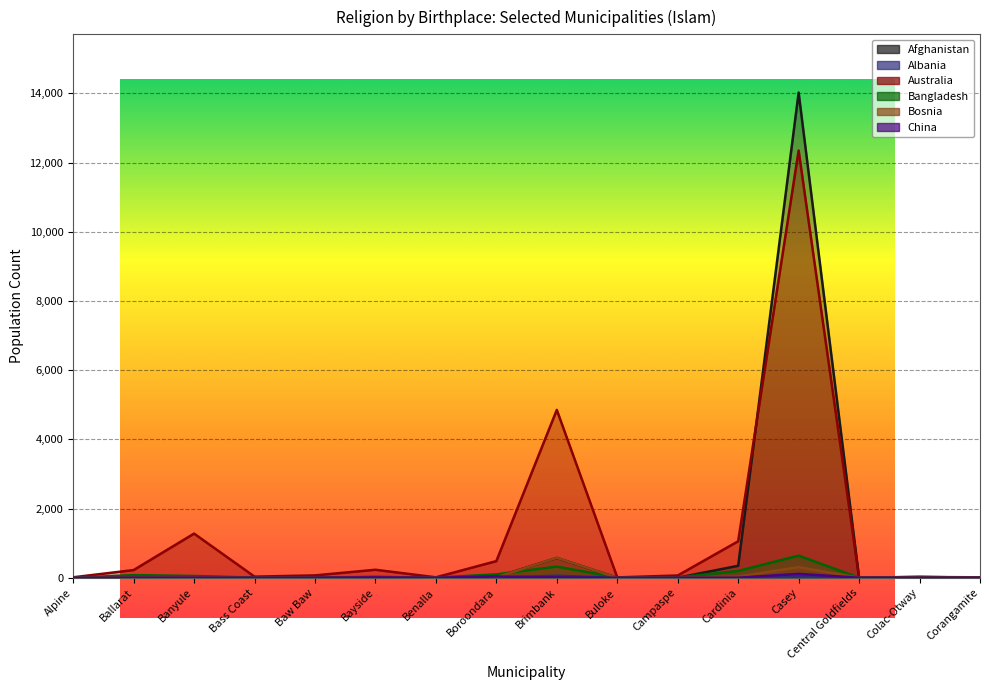

What is the label of the 8th point from the left?

Boroondara